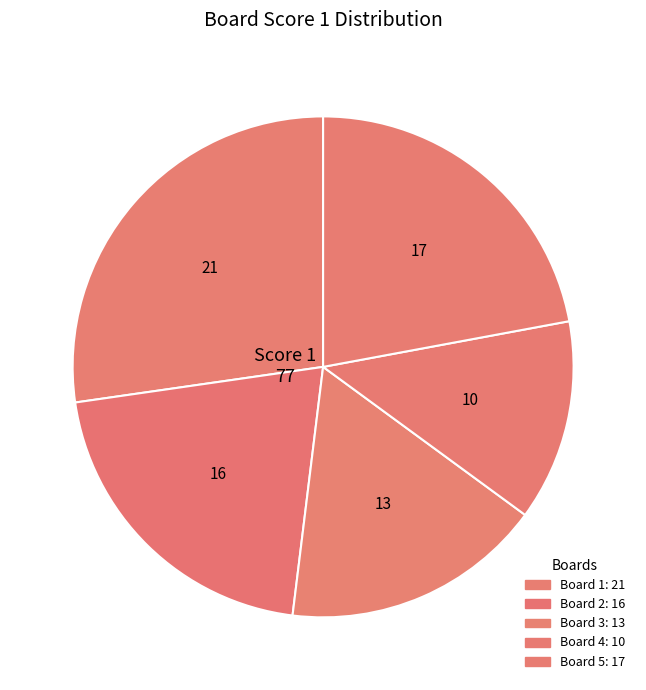

Count the number of slices in the pie.

5